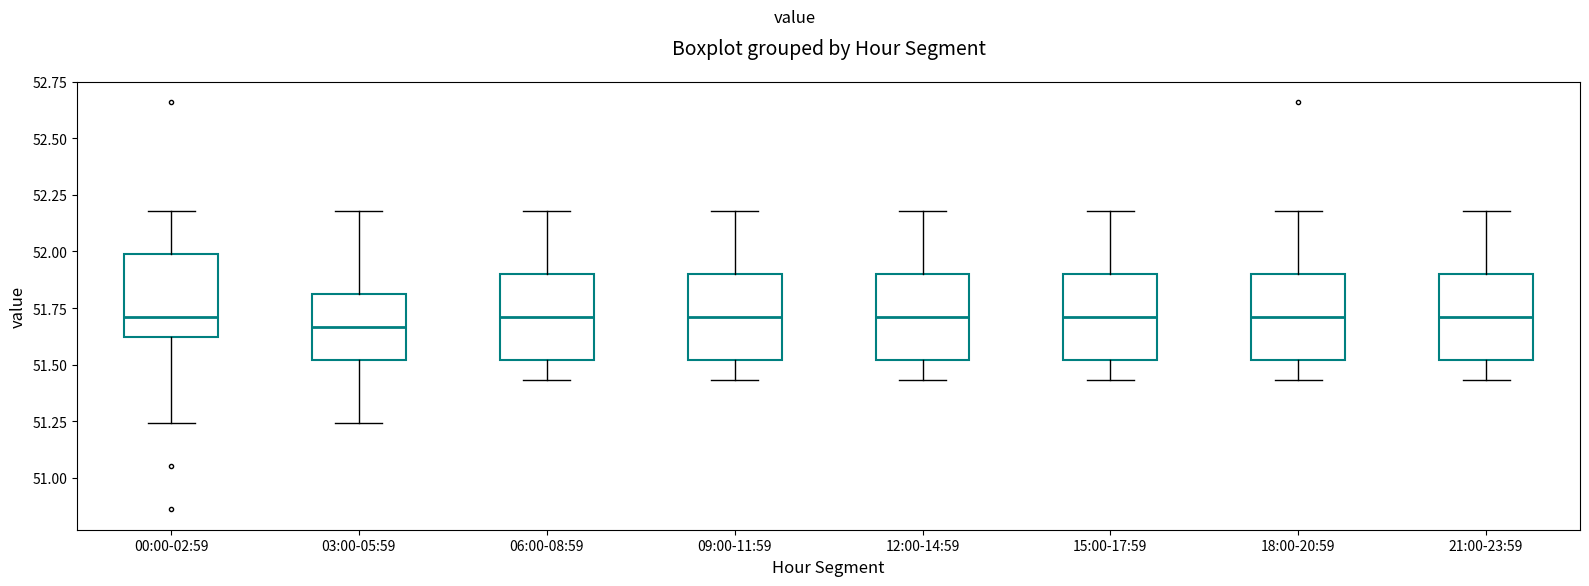

Reading left to right, read every box against the y-axis: the position of its median line, the range the box covers, and the ends of its whiskers. The values are not printed on the chart, so give them approximately, as read against the axis.

00:00-02:59: median 51.70, box 51.60 to 52.00, whiskers 51.25 to 52.20
03:00-05:59: median 51.65, box 51.50 to 51.80, whiskers 51.25 to 52.20
06:00-08:59: median 51.70, box 51.50 to 51.90, whiskers 51.45 to 52.20
09:00-11:59: median 51.70, box 51.50 to 51.90, whiskers 51.45 to 52.20
12:00-14:59: median 51.70, box 51.50 to 51.90, whiskers 51.45 to 52.20
15:00-17:59: median 51.70, box 51.50 to 51.90, whiskers 51.45 to 52.20
18:00-20:59: median 51.70, box 51.50 to 51.90, whiskers 51.45 to 52.20
21:00-23:59: median 51.70, box 51.50 to 51.90, whiskers 51.45 to 52.20